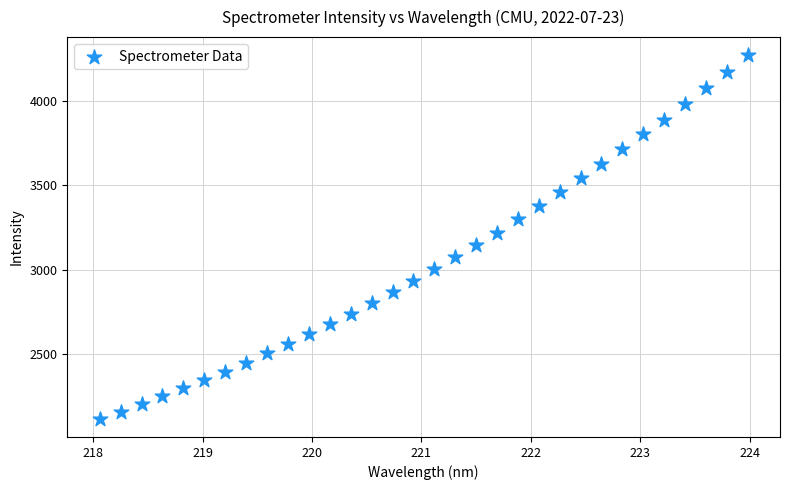

What is the range of X values (max minus min)?

5.9